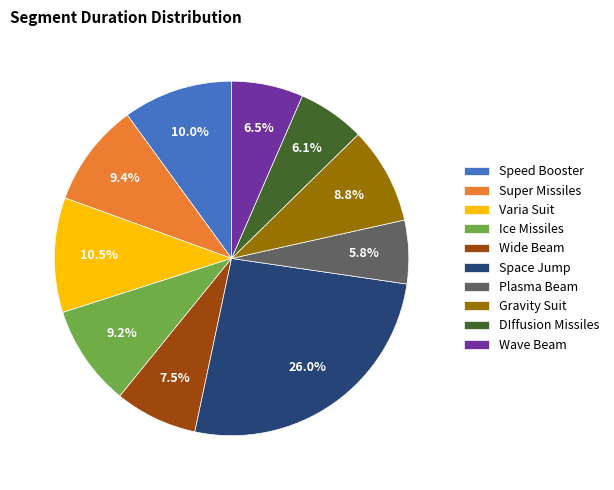

Is there a majority slice in this chart?

No